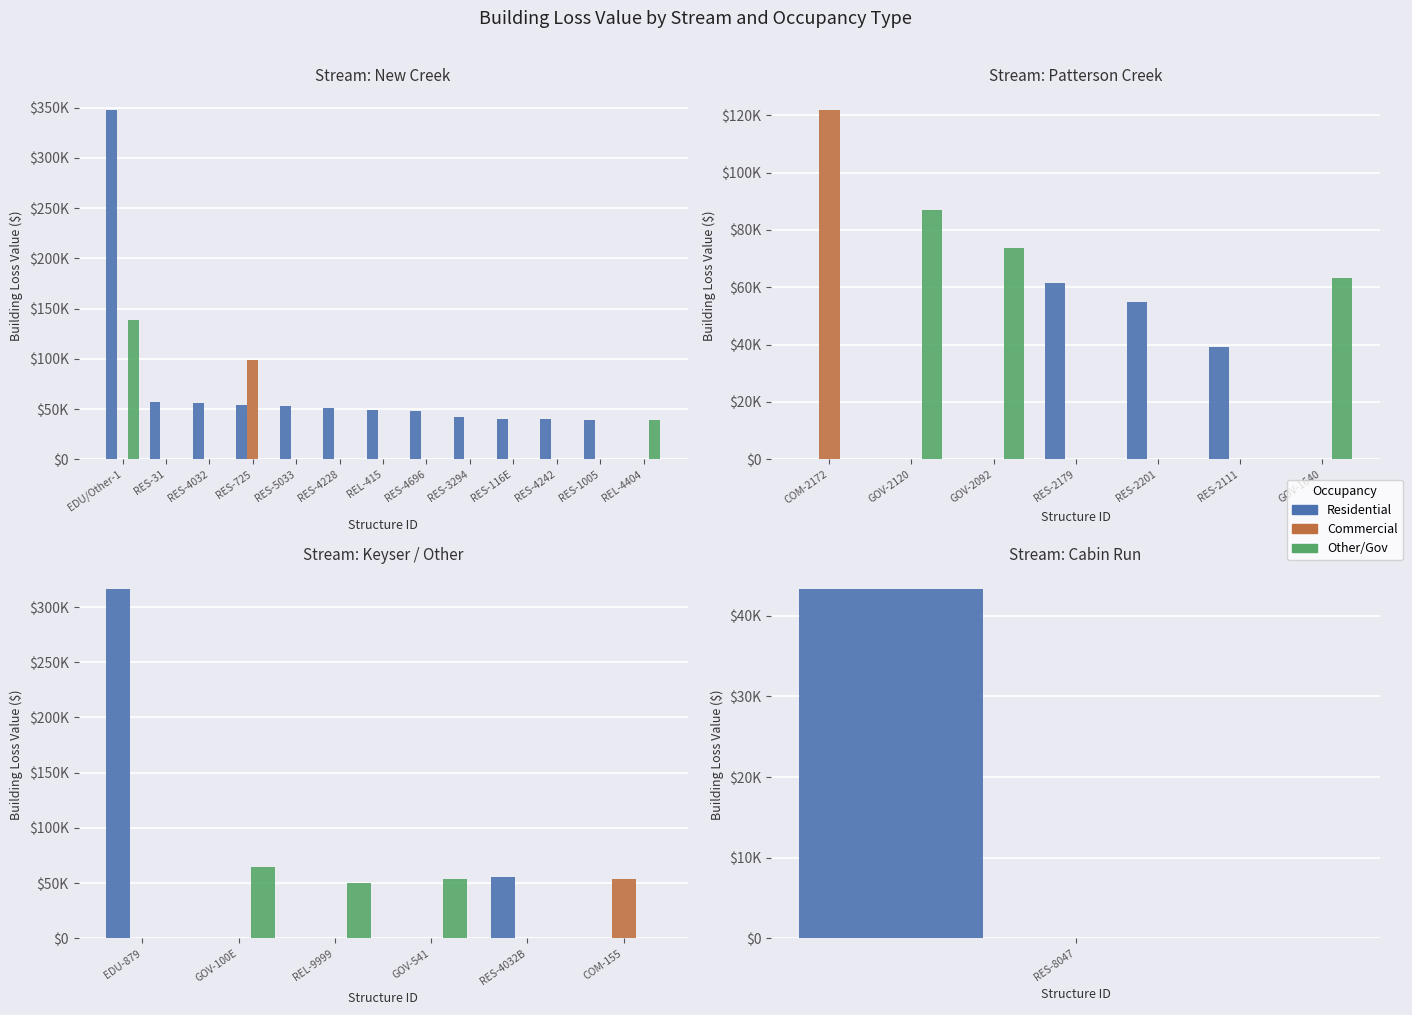

Which series has the widest spread of values?

Residential